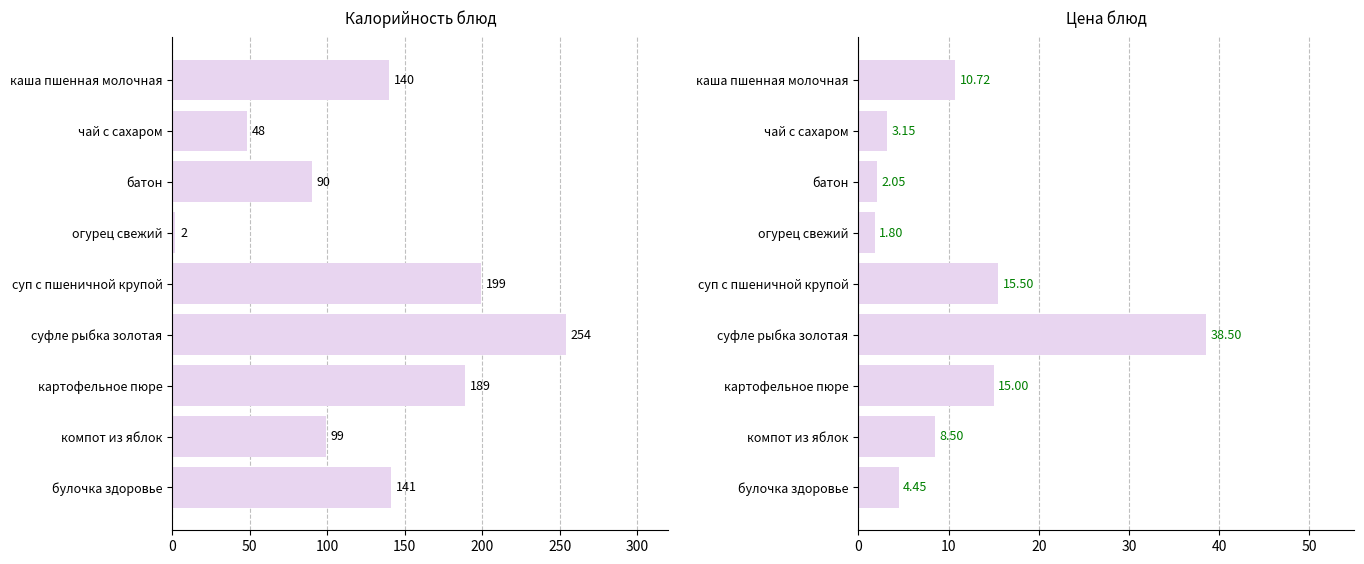

What are all the series names shown in the legend?

Калорийность, Цена